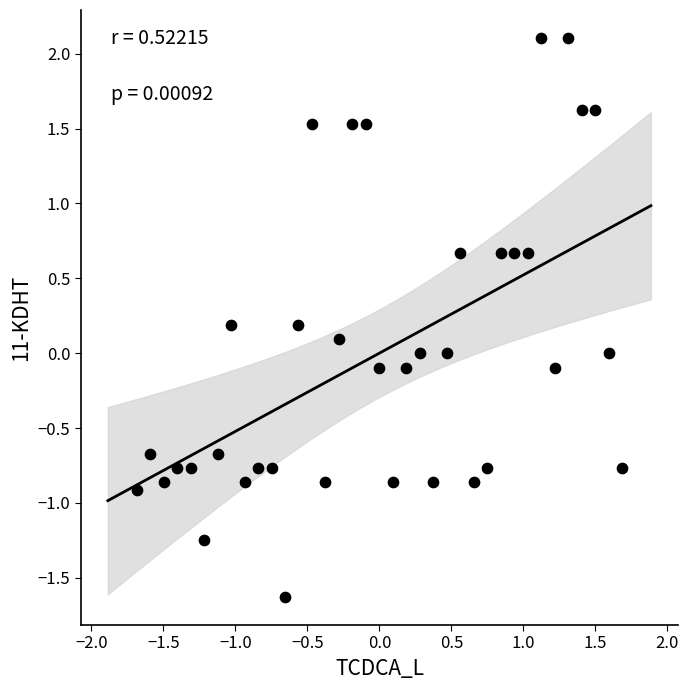

What is the range of X values (max minus min)?

3.4